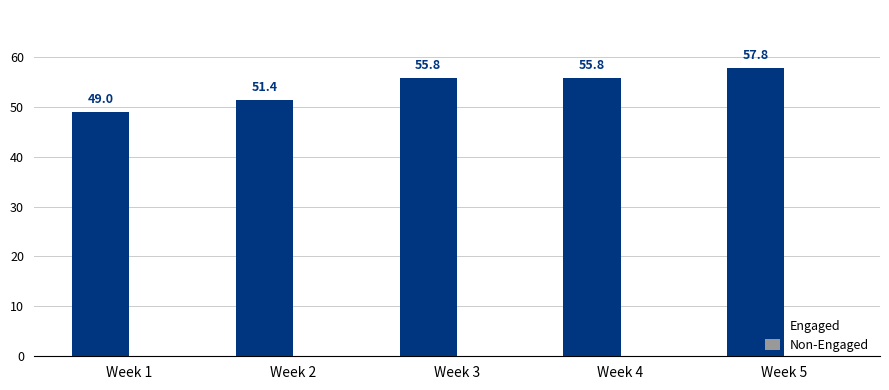

At which category does the chart reach its minimum across all series?

Week 1